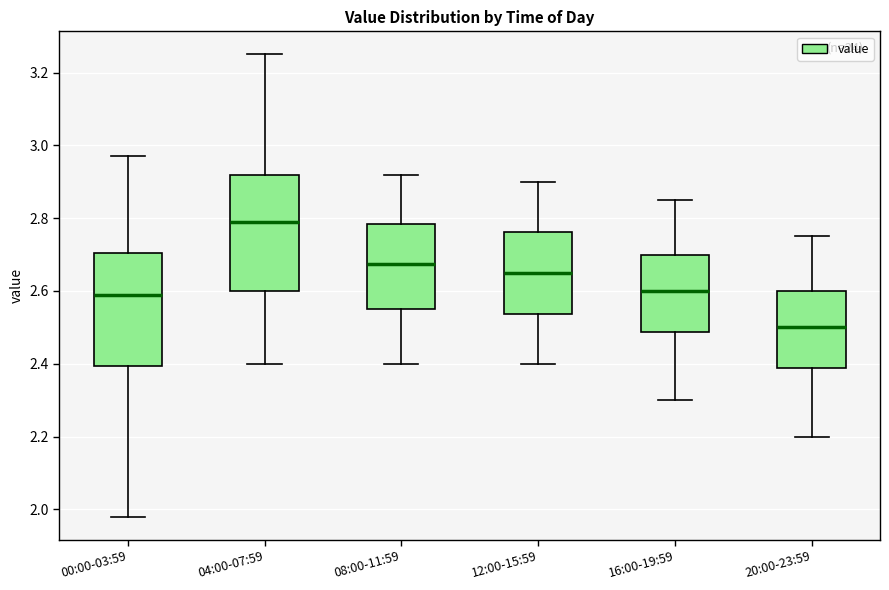

Reading left to right, transcribe this box plot: for each box, give where its median line is, the range the box spans, and where its two whiskers end, as read against the y-axis. The values are not printed on the chart, so give them approximately, as read against the axis.

00:00-03:59: median 2.60, box 2.40 to 2.70, whiskers 1.98 to 2.98
04:00-07:59: median 2.80, box 2.60 to 2.92, whiskers 2.40 to 3.26
08:00-11:59: median 2.68, box 2.56 to 2.78, whiskers 2.40 to 2.92
12:00-15:59: median 2.66, box 2.54 to 2.76, whiskers 2.40 to 2.90
16:00-19:59: median 2.60, box 2.48 to 2.70, whiskers 2.30 to 2.86
20:00-23:59: median 2.50, box 2.38 to 2.60, whiskers 2.20 to 2.76